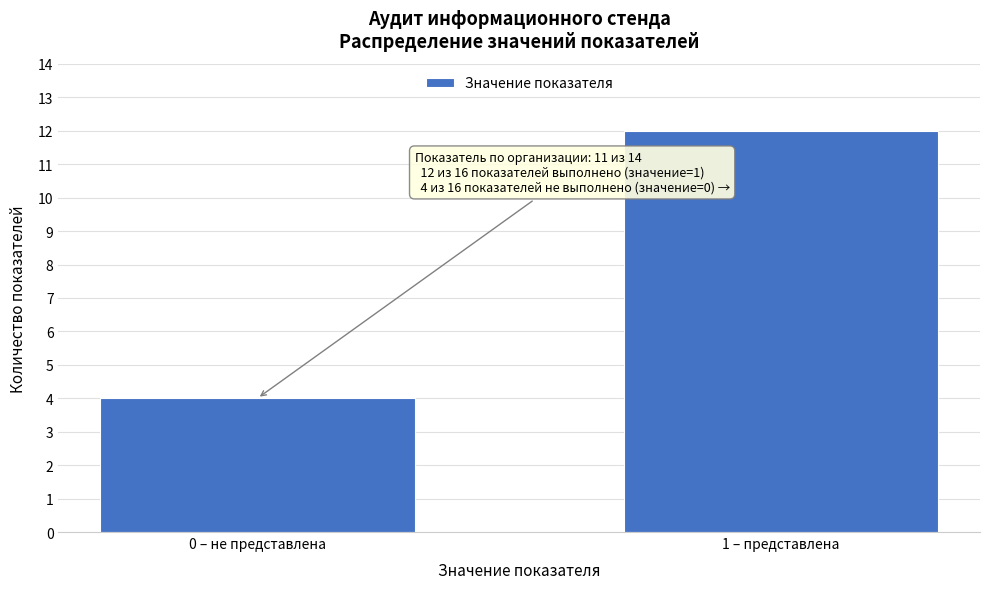

Reading left to right, extract all data points from this chart.

0 – не представлена=4	1 – представлена=12